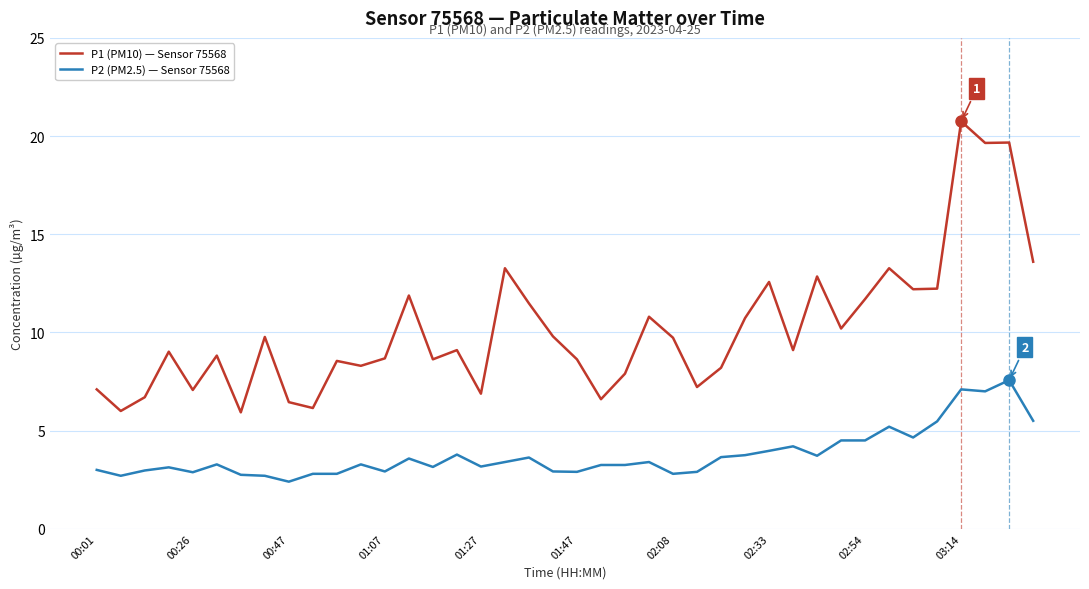

What is the difference between the maximum and minimum values in the P2 (PM2.5) — Sensor 75568 series?

5.2